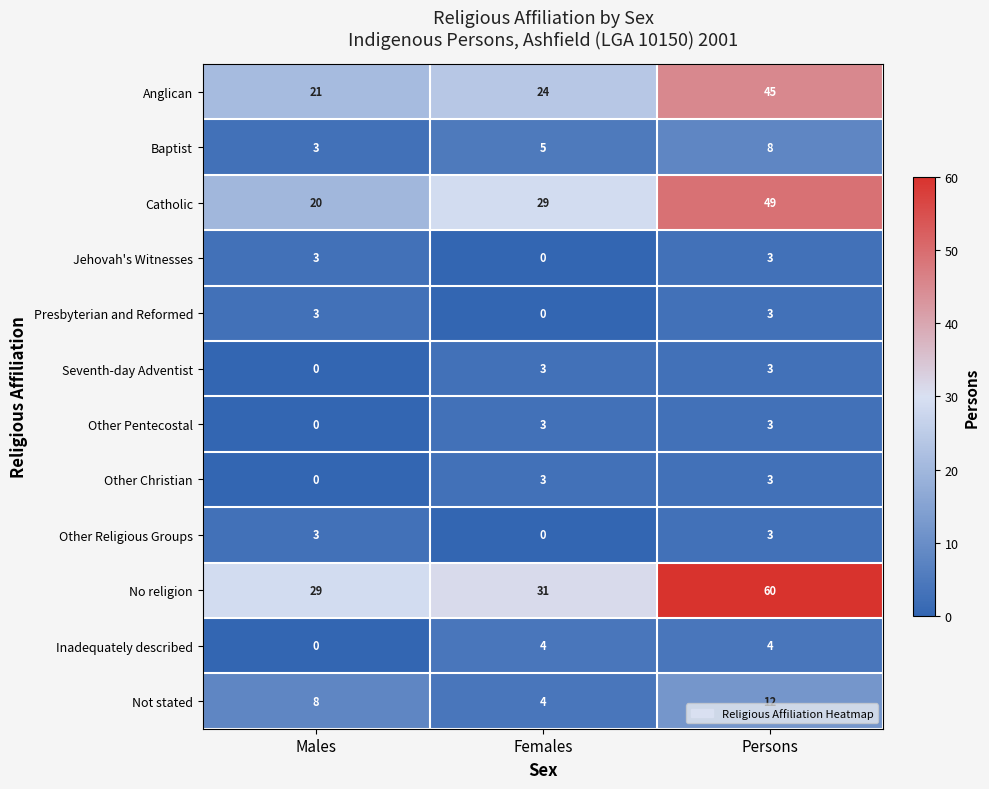

List the labels in order of Not stated value, smallest first.

Females, Males, Persons